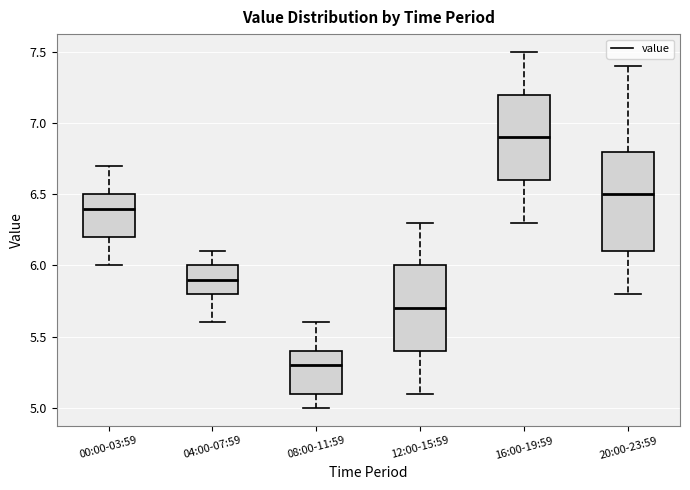

Reading left to right, transcribe this box plot: for each box, give where its median line is, the range the box spans, and where its two whiskers end, as read against the y-axis. The values are not printed on the chart, so give them approximately, as read against the axis.

00:00-03:59: median 6.4, box 6.2 to 6.5, whiskers 6.0 to 6.7
04:00-07:59: median 5.9, box 5.8 to 6.0, whiskers 5.6 to 6.1
08:00-11:59: median 5.3, box 5.1 to 5.4, whiskers 5.0 to 5.6
12:00-15:59: median 5.7, box 5.4 to 6.0, whiskers 5.1 to 6.3
16:00-19:59: median 6.9, box 6.6 to 7.2, whiskers 6.3 to 7.5
20:00-23:59: median 6.5, box 6.1 to 6.8, whiskers 5.8 to 7.4